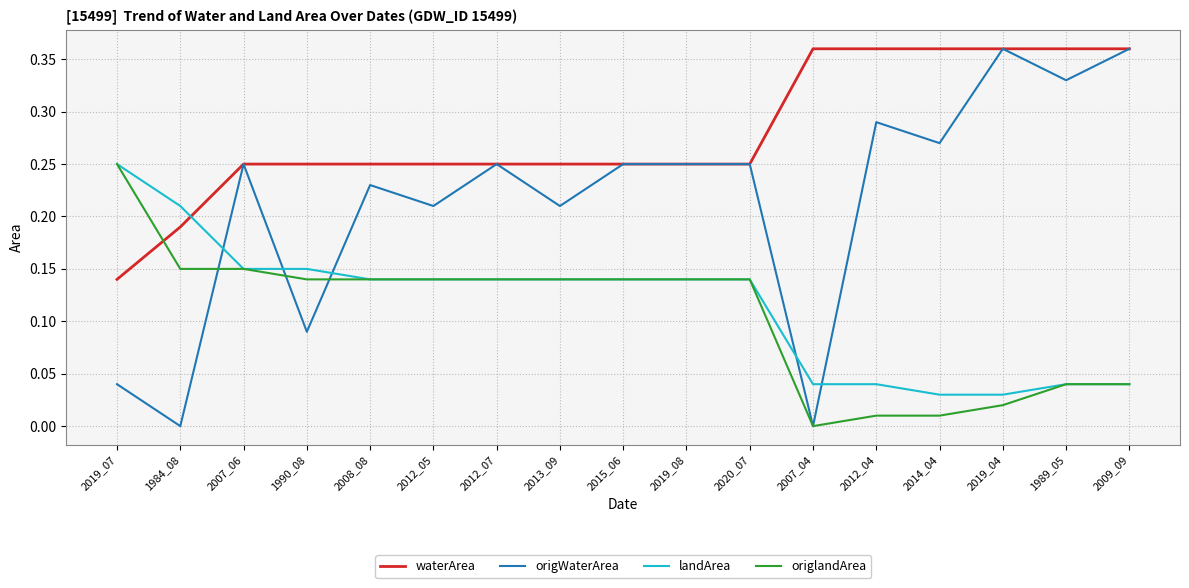

Which series ends up on top after the final intersection of origlandArea and waterArea?

waterArea